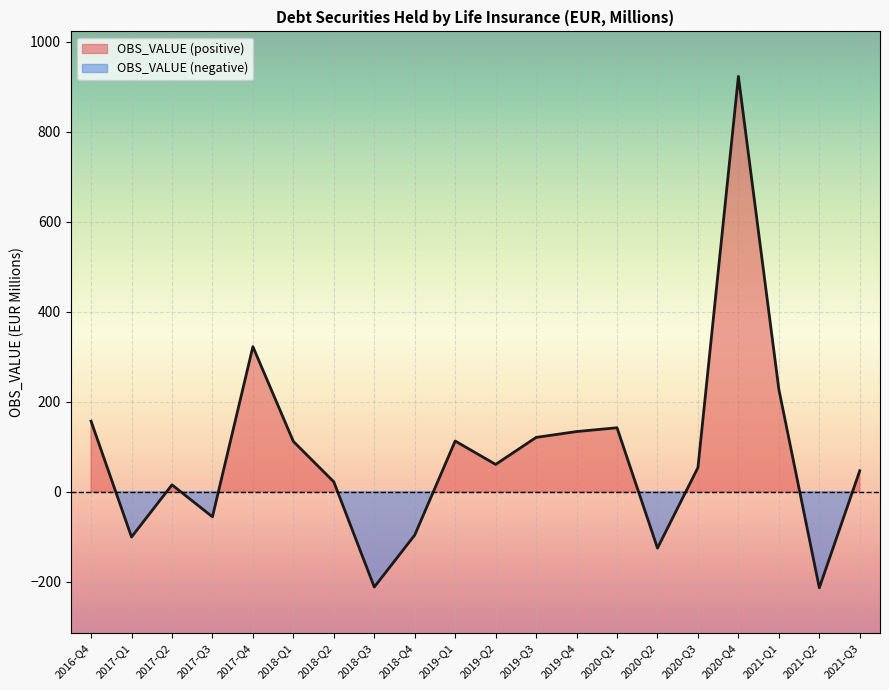

Which label corresponds to the largest value in the chart?

2020-Q4